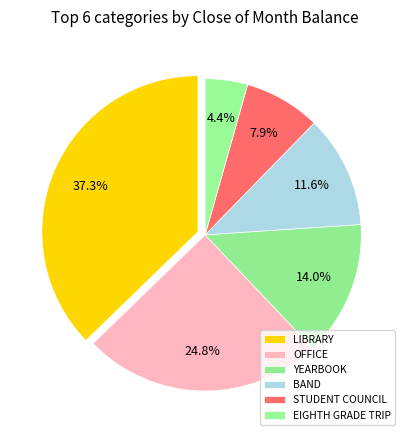

Rank the categories by value from highest to lowest.

LIBRARY, OFFICE, YEARBOOK, BAND, STUDENT COUNCIL, EIGHTH GRADE TRIP